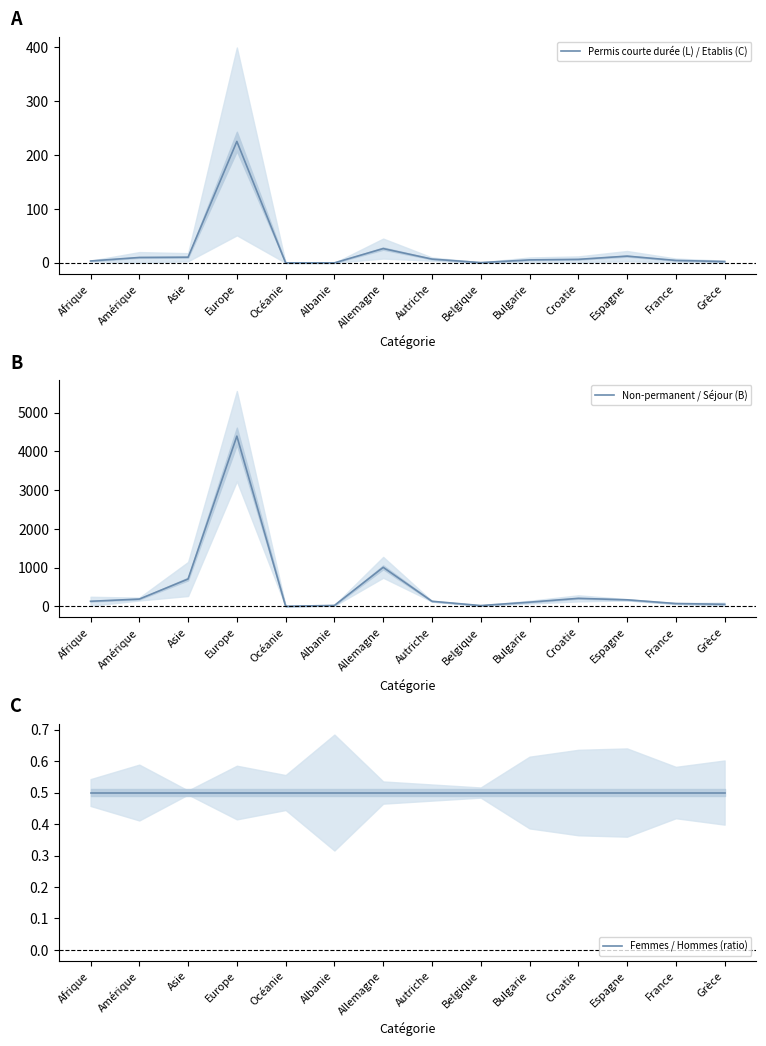

Reading right to left, what are all the values shown in this chart?

Permis courte durée (L) / Etablis (C): Grèce=2.5	France=4.5	Espagne=12.5	Croatie=6.5	Bulgarie=5.5	Belgique=0.5	Autriche=7.0	Allemagne=26.5	Albanie=0.0	Océanie=0.0	Europe=225.0	Asie=10.5	Amérique=10.0	Afrique=3.5
Non-permanent / Séjour (B): Grèce=57.0	France=76.0	Espagne=172.0	Croatie=210.0	Bulgarie=111.5	Belgique=23.5	Autriche=134.5	Allemagne=1010.0	Albanie=26.5	Océanie=5.5	Europe=4394.5	Asie=709.0	Amérique=191.0	Afrique=134.5
Femmes / Hommes (ratio): Grèce=0.5	France=0.5	Espagne=0.5	Croatie=0.5	Bulgarie=0.5	Belgique=0.5	Autriche=0.5	Allemagne=0.5	Albanie=0.5	Océanie=0.5	Europe=0.5	Asie=0.5	Amérique=0.5	Afrique=0.5